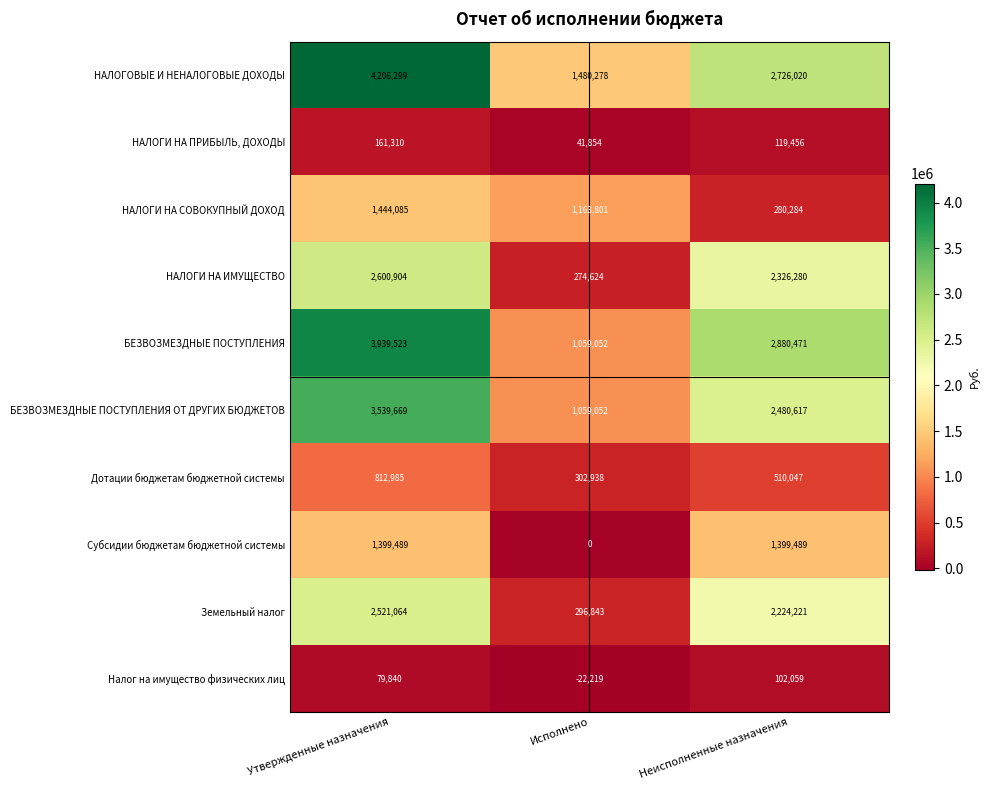

What is the average value of the БЕЗВОЗМЕЗДНЫЕ ПОСТУПЛЕНИЯ series?

2626349